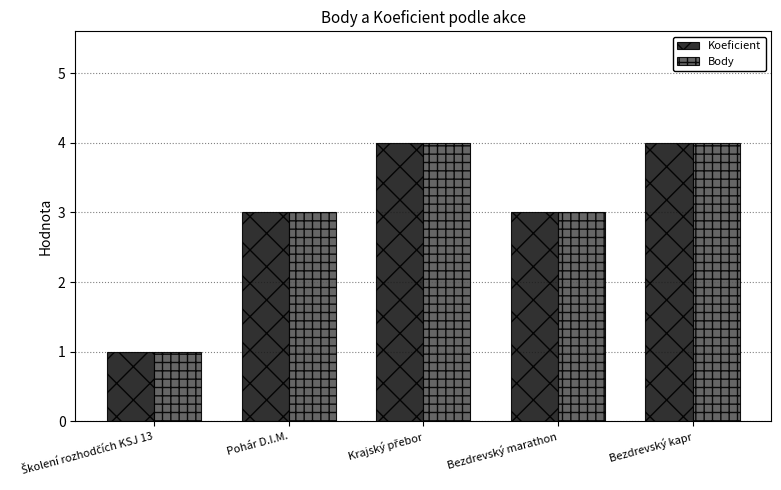

What is the average value of the Body series?

3